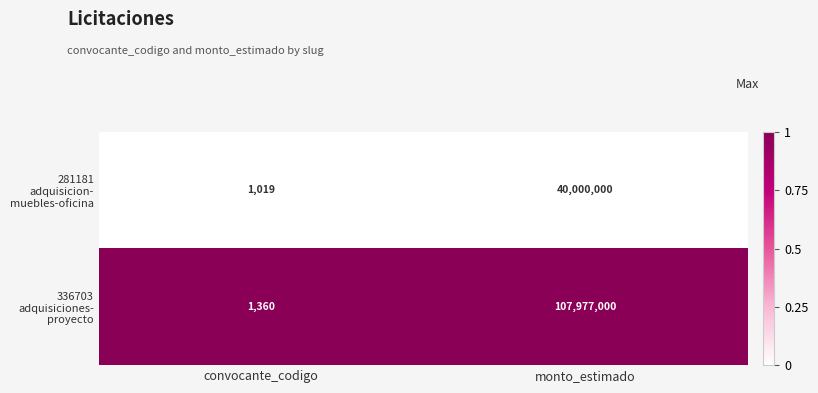

What is the difference between the highest and lowest values at convocante_codigo?

341